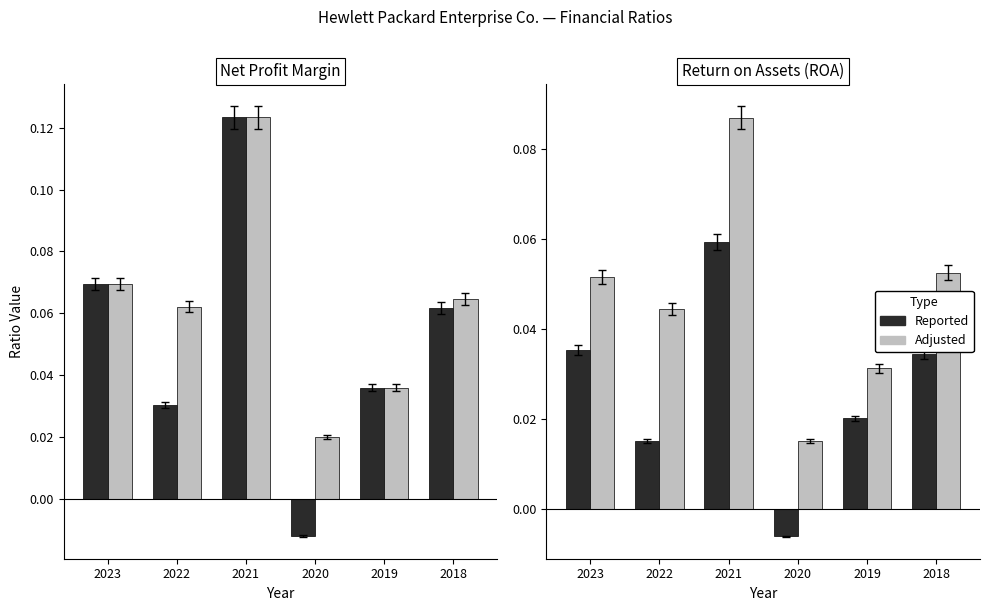

Reading left to right, what are all the values shown in this chart?

Reported: 2023=0.0	2022=0.0	2021=0.1	2020=-0.0	2019=0.0	2018=0.0
Adjusted: 2023=0.1	2022=0.0	2021=0.1	2020=0.0	2019=0.0	2018=0.1